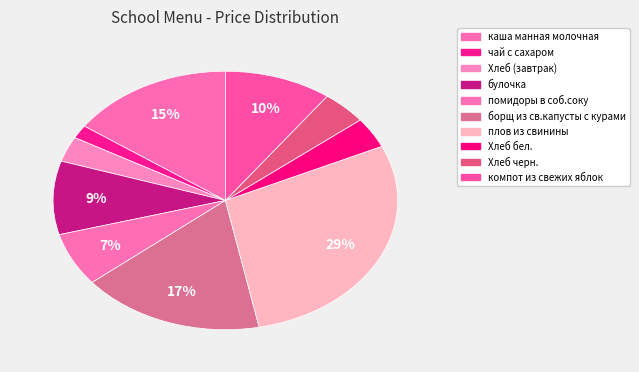

Count the number of slices in the pie.

10